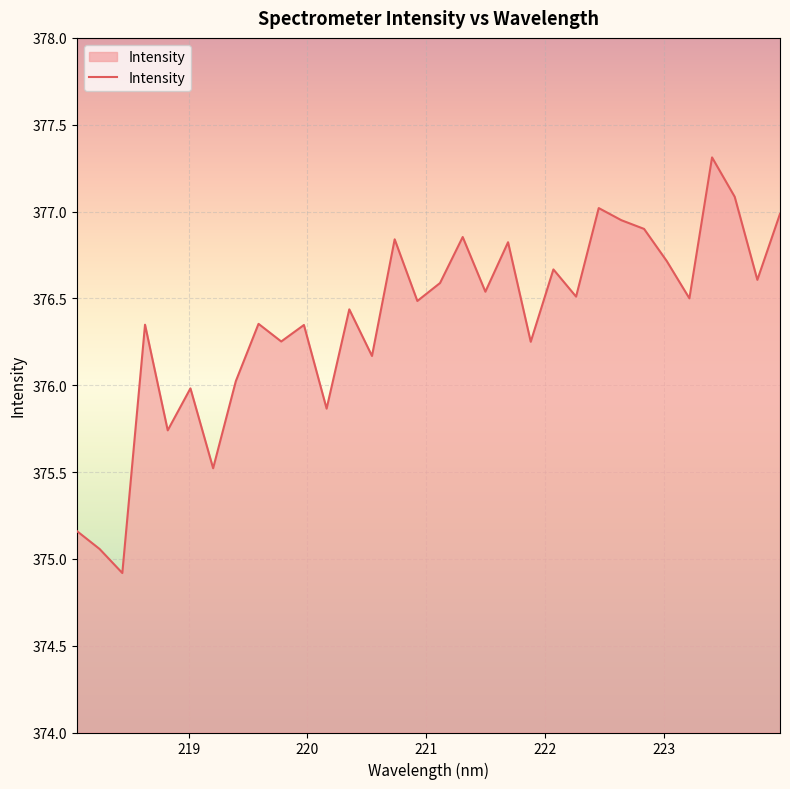

What is the difference between the maximum and minimum values?

2.4